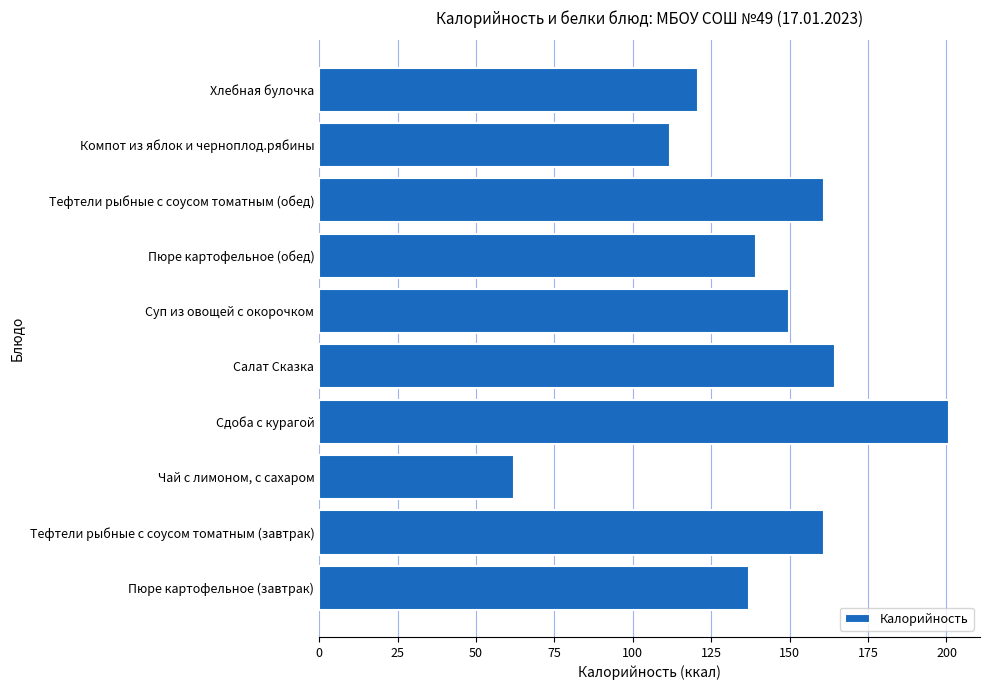

What is the smallest value displayed?

62.0